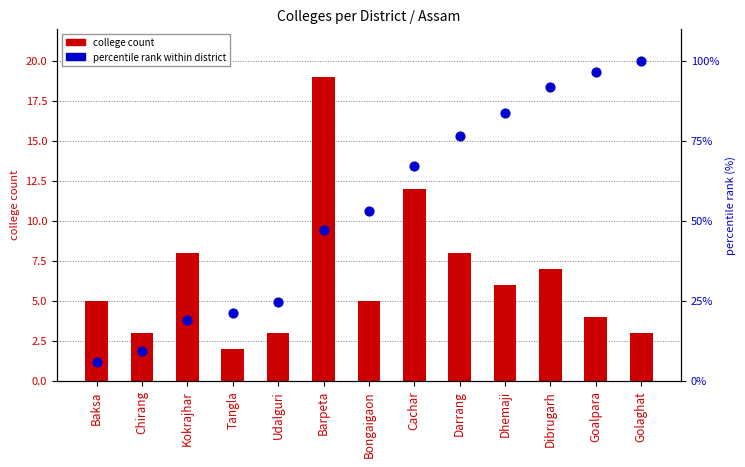

Which series contains the lowest Y value?

college count